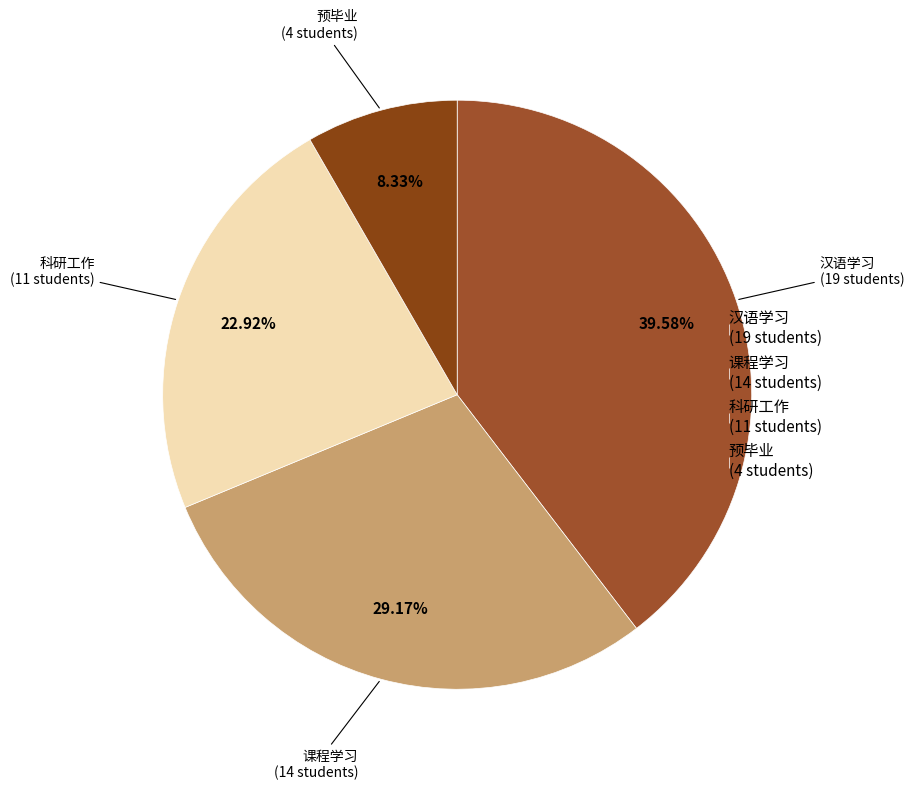

What is the ratio of the value at 科研工作 (11 students) to the value at 课程学习 (14 students)?

0.8